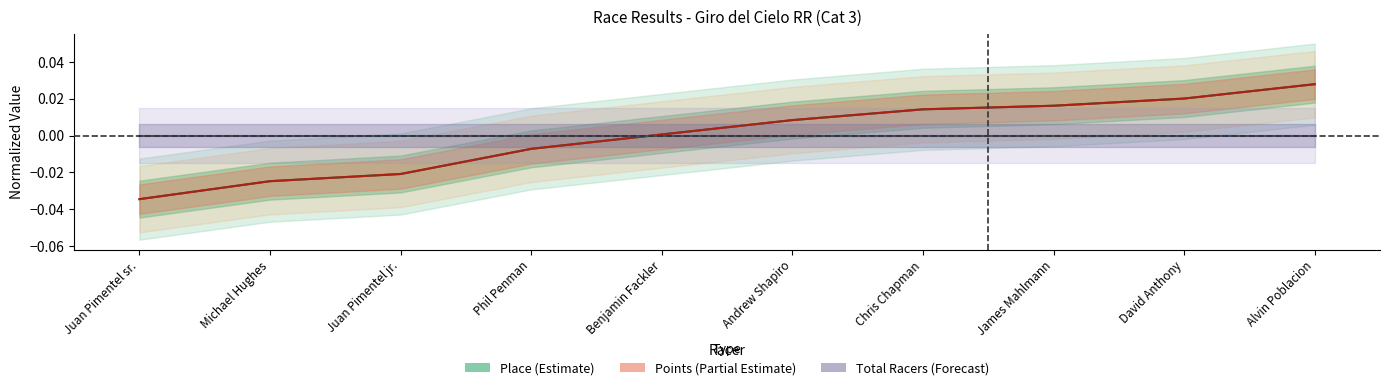

Rank the series at Benjamin Fackler from highest to lowest value.

Points, Place